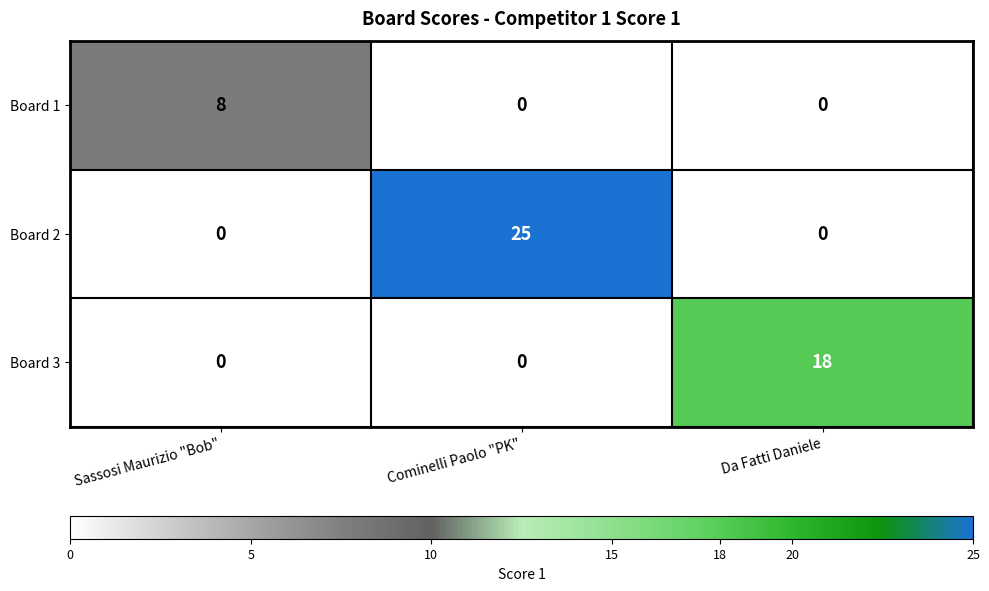

What is the average value of the Board 3 series?

6